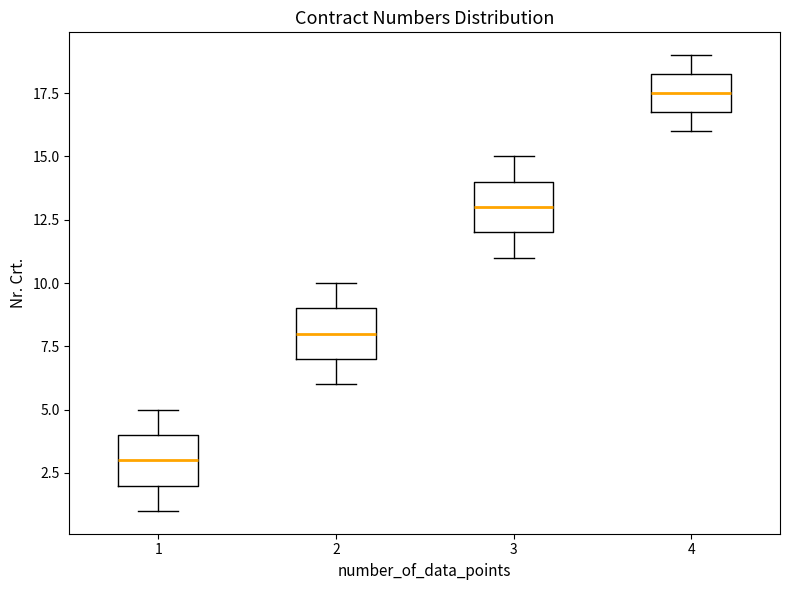

Which box has the lowest median line?

1